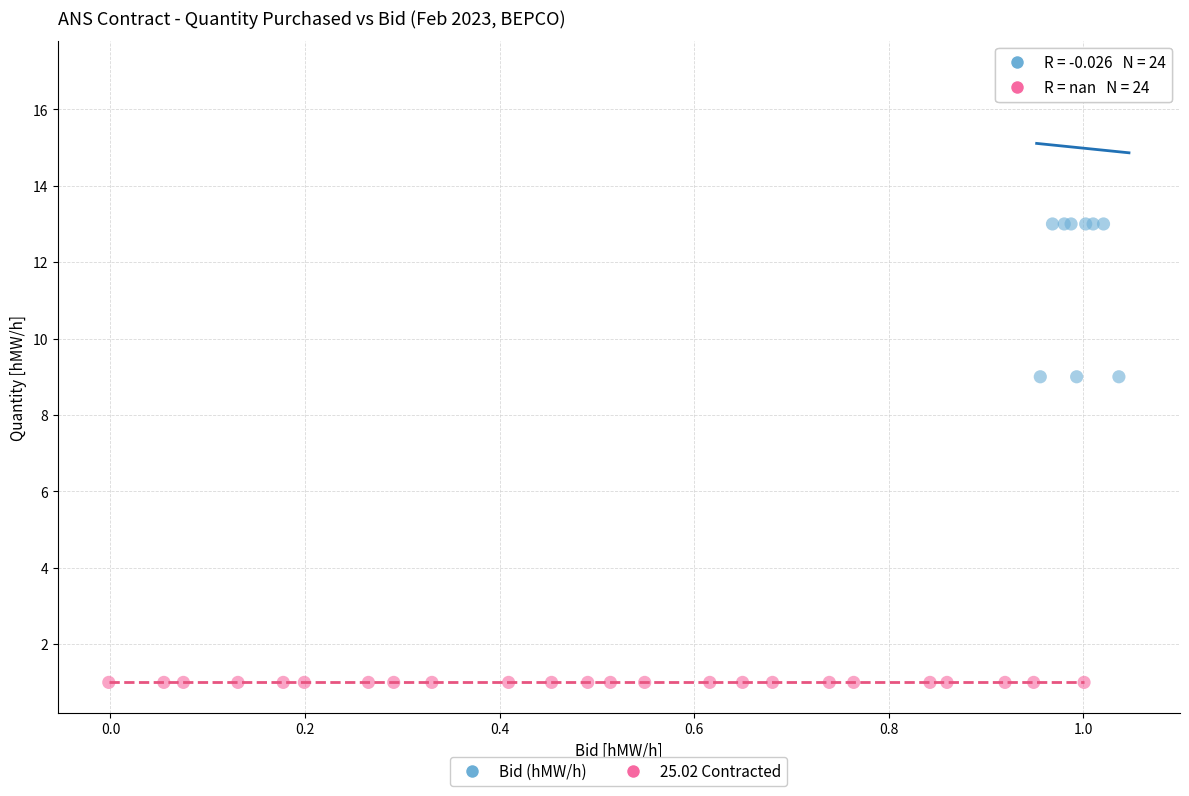

Which series reaches the maximum Y coordinate?

Bid (hMW/h)